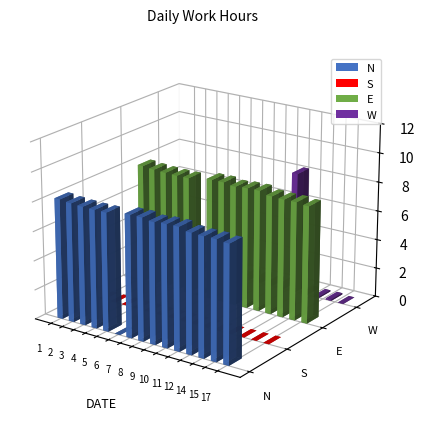

What is the value of the E bar at the 10th from the left?

8.3